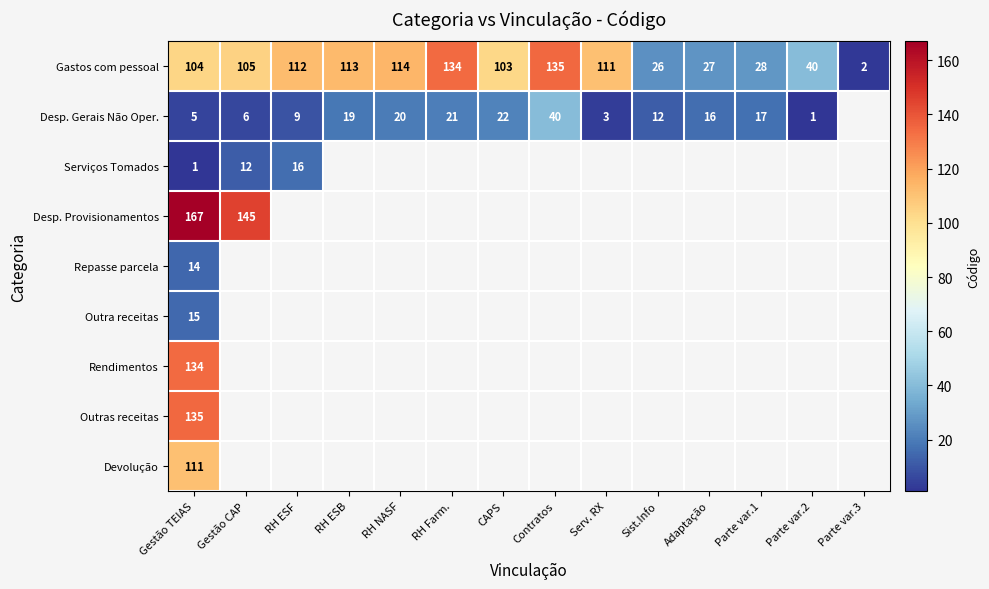

The Serviços Tomados series shows 12 at Gestão CAP. True or false?

True